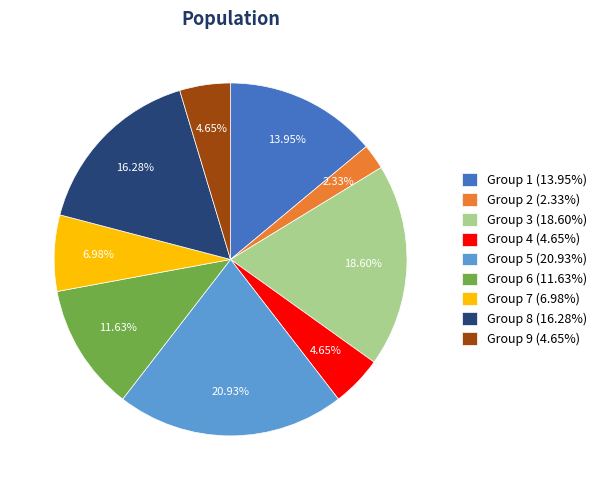

Do Group 4 (4.65%) and Group 3 (18.60%) together represent more than half of the pie?

No